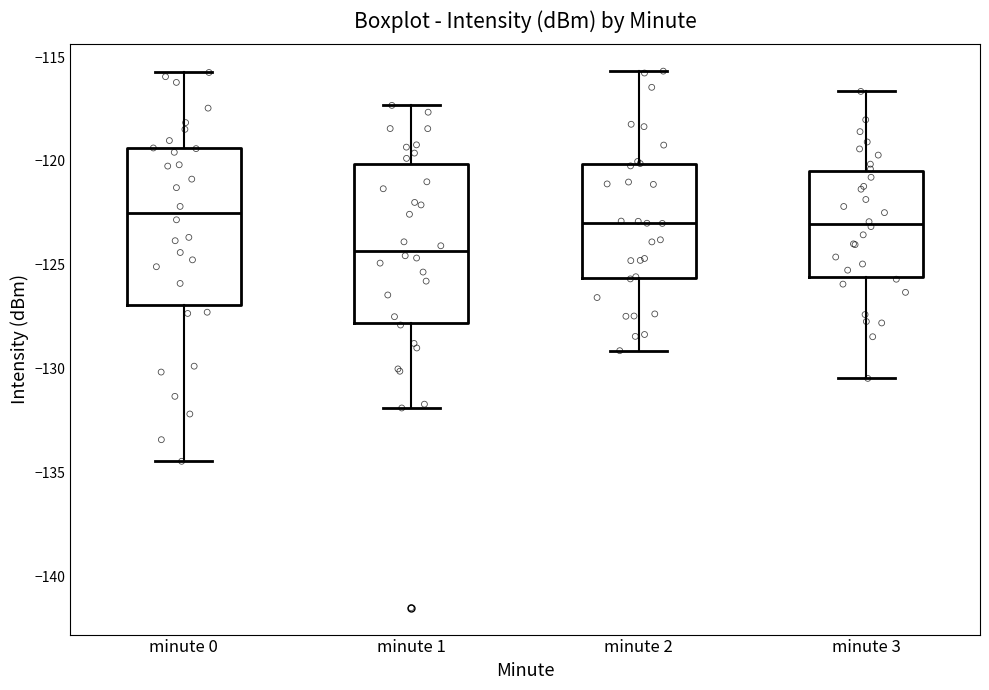

Reading left to right, read every box against the y-axis: the position of its median line, the range the box covers, and the ends of its whiskers. The values are not printed on the chart, so give them approximately, as read against the axis.

minute 0: median -122.5, box -127.0 to -119.5, whiskers -134.5 to -115.5
minute 1: median -124.5, box -128.0 to -120.0, whiskers -132.0 to -117.5
minute 2: median -123.0, box -125.5 to -120.0, whiskers -129.0 to -115.5
minute 3: median -123.0, box -125.5 to -120.5, whiskers -130.5 to -116.5